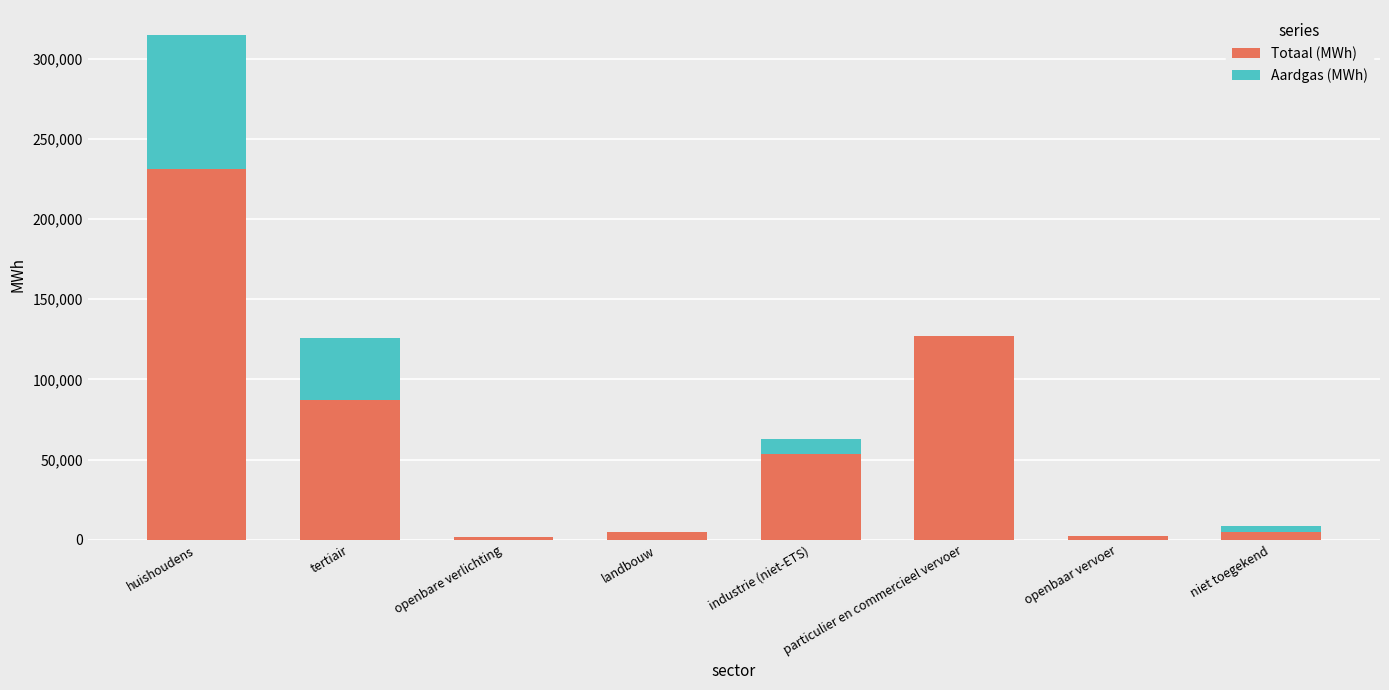

What is the maximum value for Totaal (MWh)?

231210.4